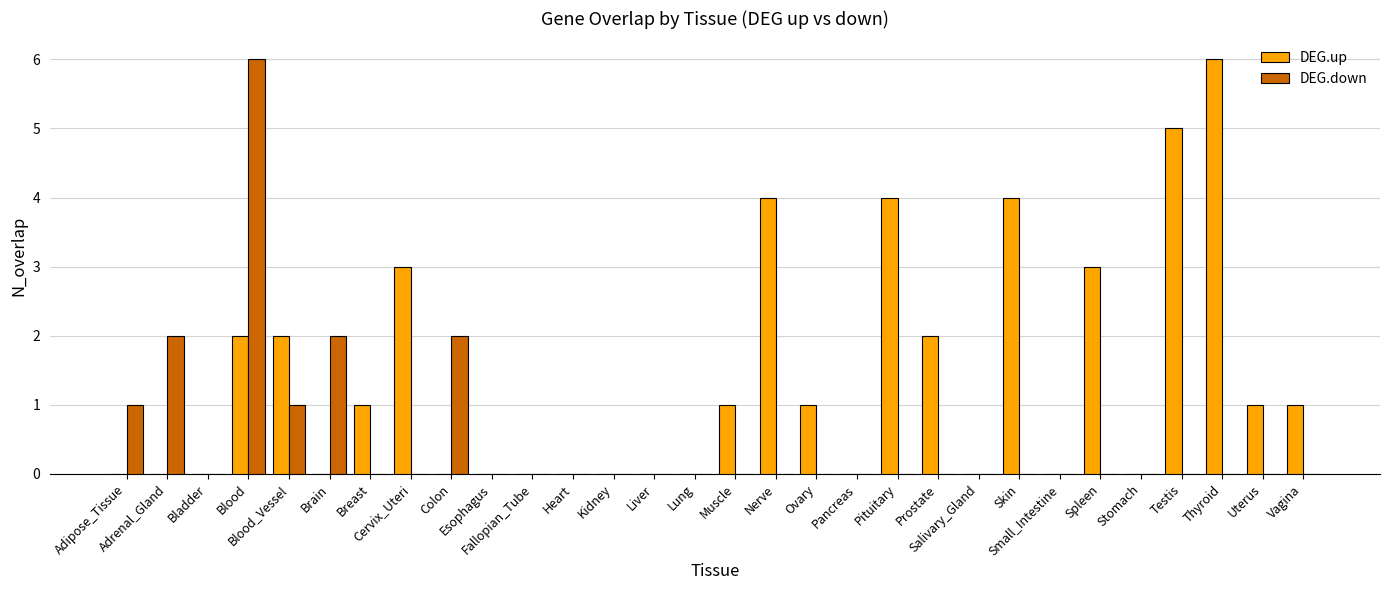

Which series has the largest total across all categories?

DEG.up